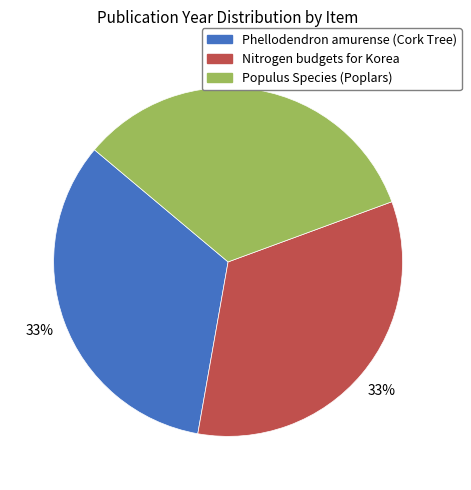

Does any single category account for the majority?

No